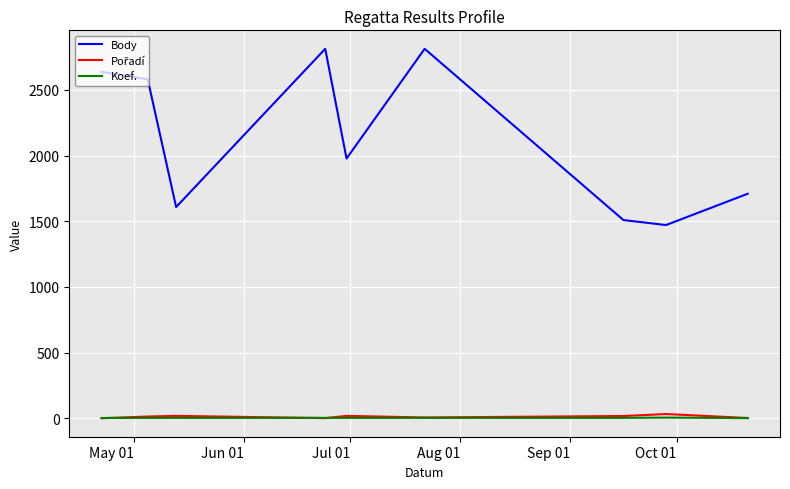

True or false: Koef. and Body cross at least once.

False